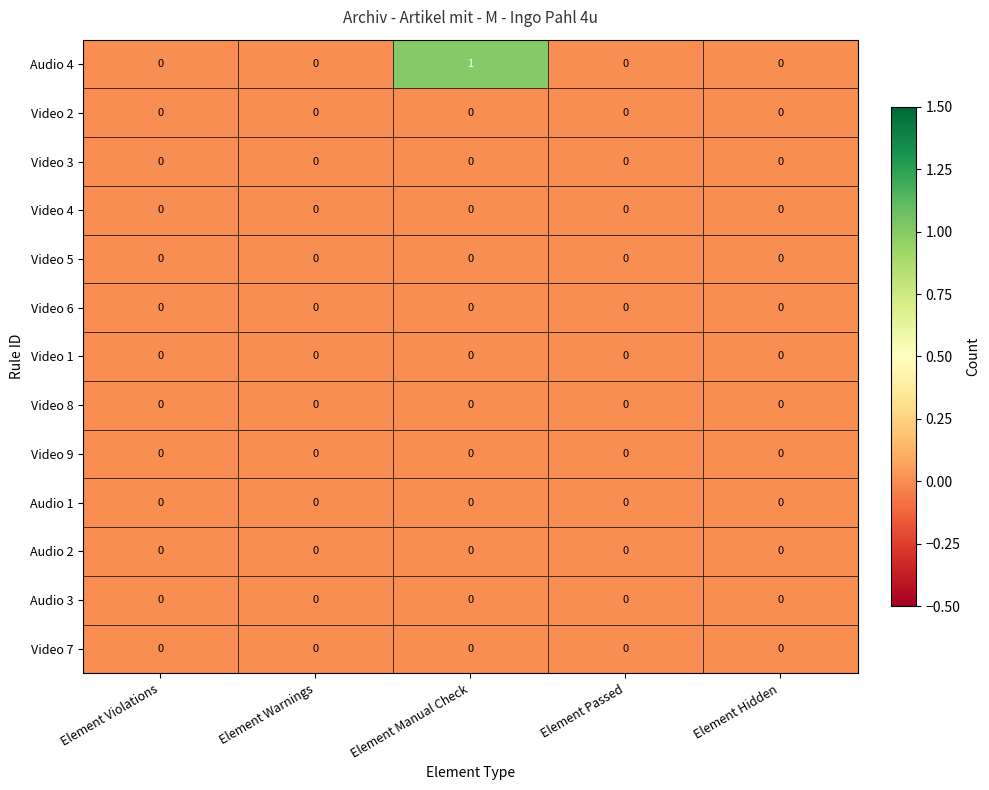

What is the difference between the highest and lowest values at Element Manual Check?

1